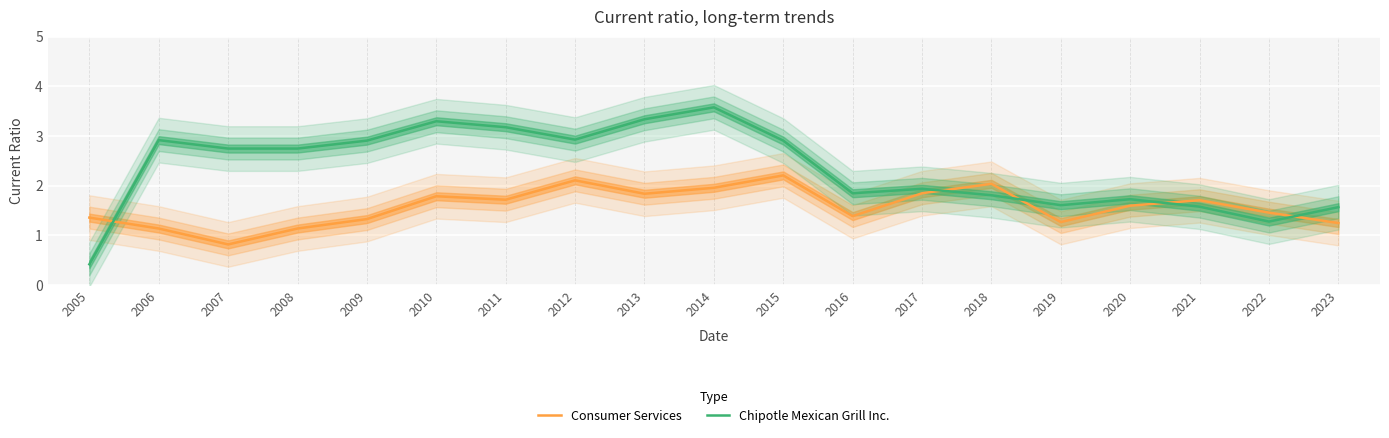

What is the approximate value of Chipotle Mexican Grill Inc. at 2023?

1.6